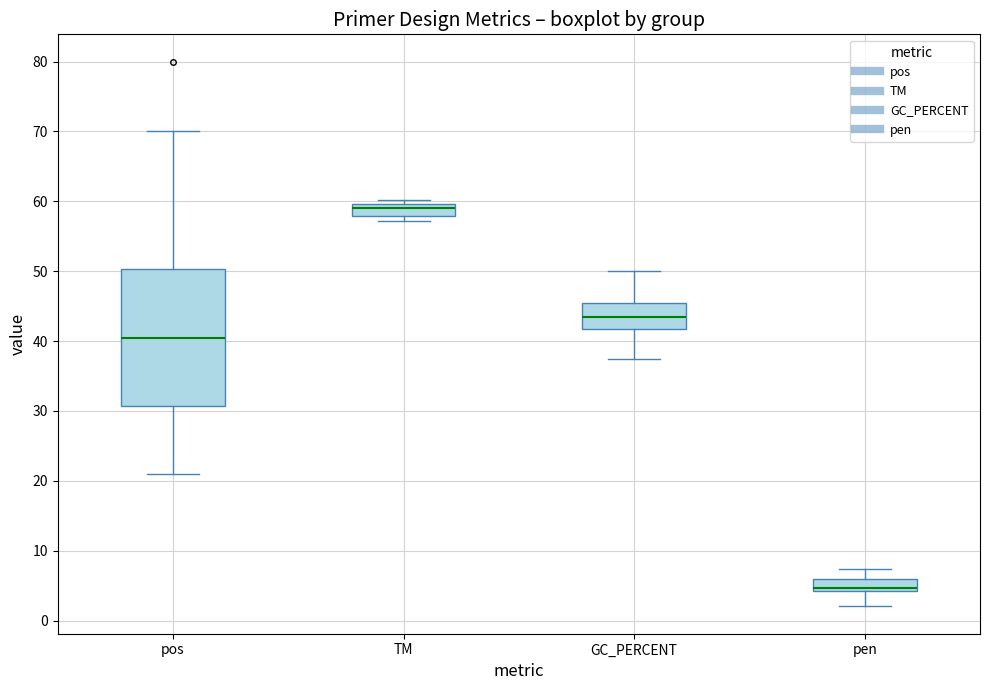

Reading left to right, read every box against the y-axis: the position of its median line, the range the box covers, and the ends of its whiskers. The values are not printed on the chart, so give them approximately, as read against the axis.

pos: median 41, box 31 to 50, whiskers 21 to 70
TM: median 59, box 58 to 60, whiskers 57 to 60 (just above the box's upper edge)
GC_PERCENT: median 43, box 42 to 45, whiskers 38 to 50
pen: median 5, box 4 to 6, whiskers 2 to 7